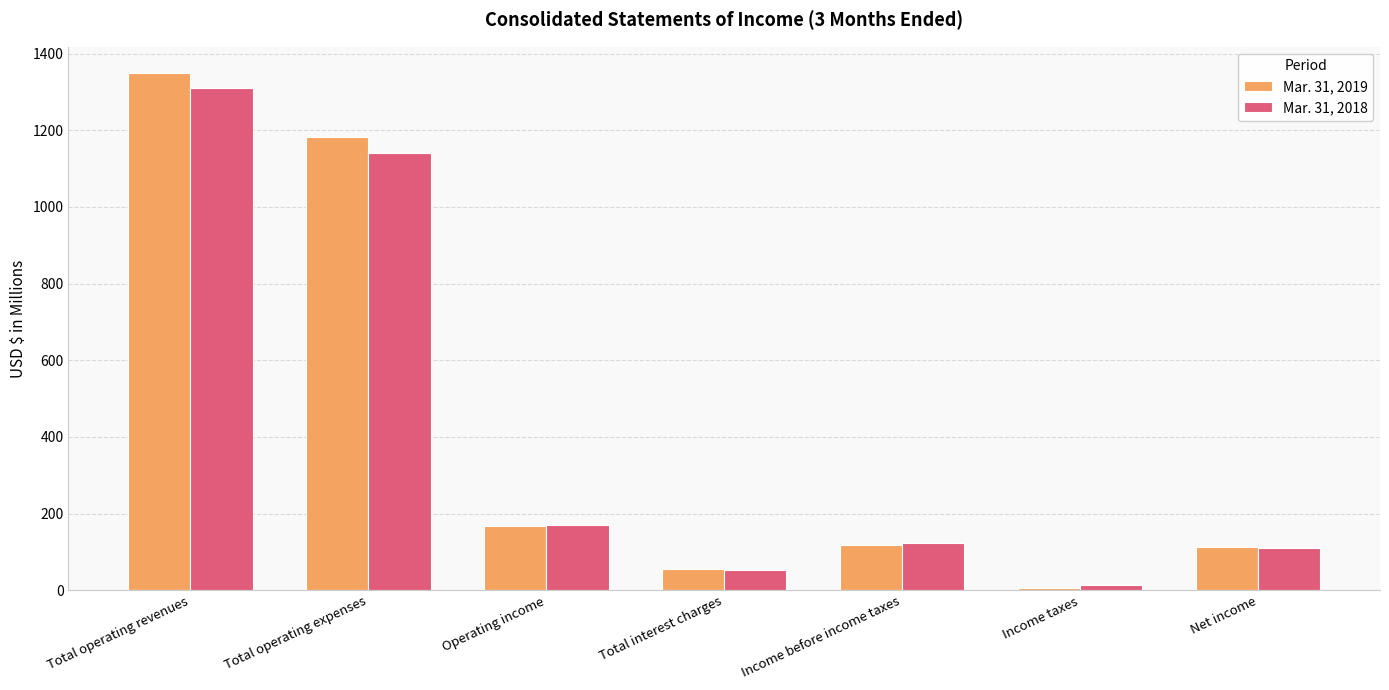

The value of Mar. 31, 2018 at Total operating revenues is 1310.8. True or false?

True